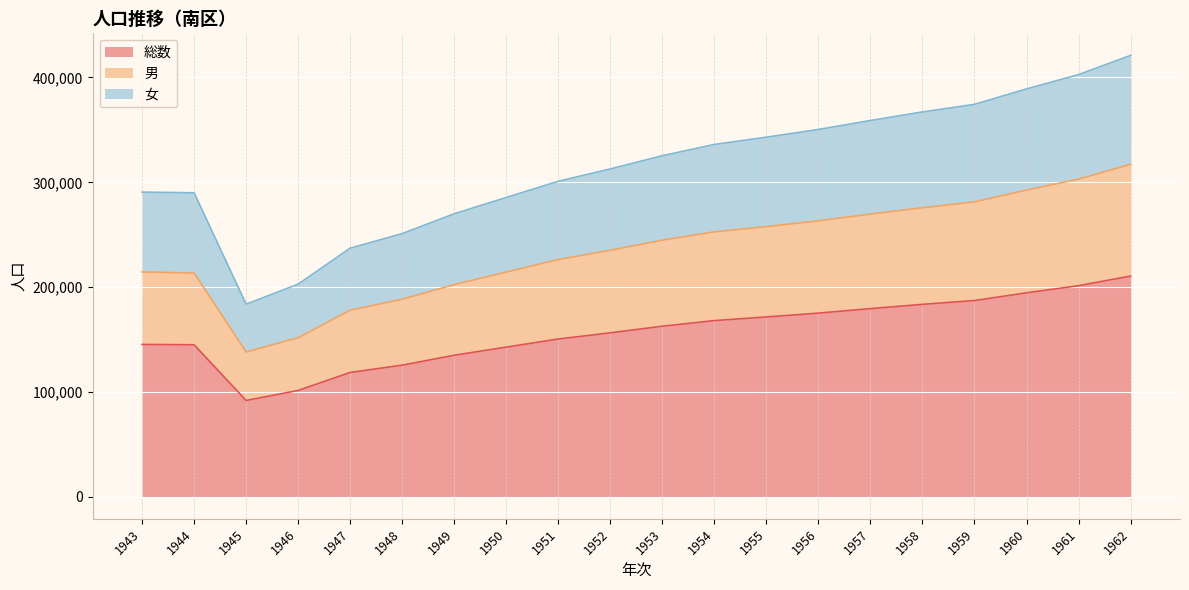

At 1950, list the series in order from smallest to largest.

総数, 男, 女